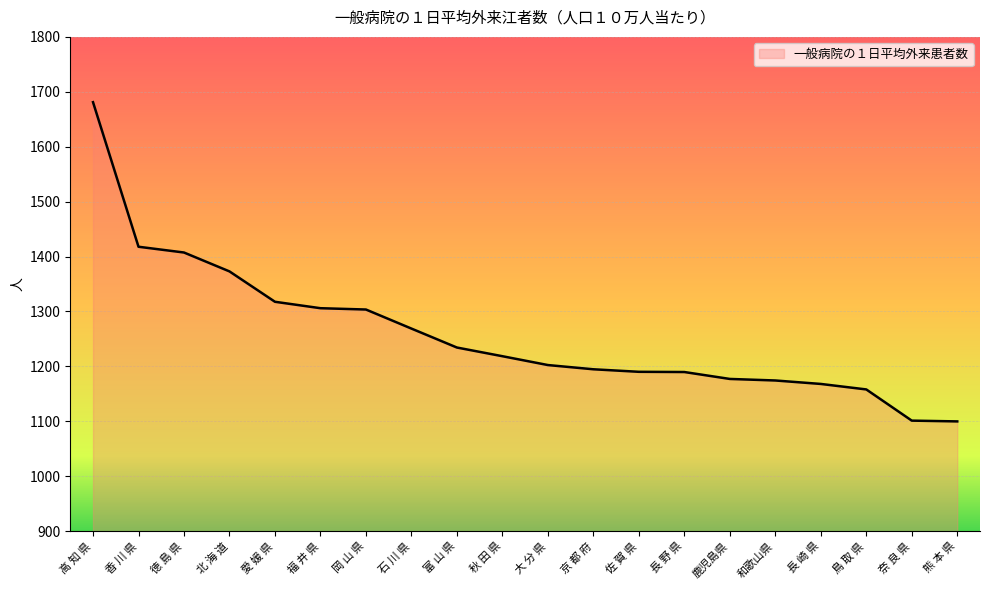

What position from the left is 熊 本 県?

20